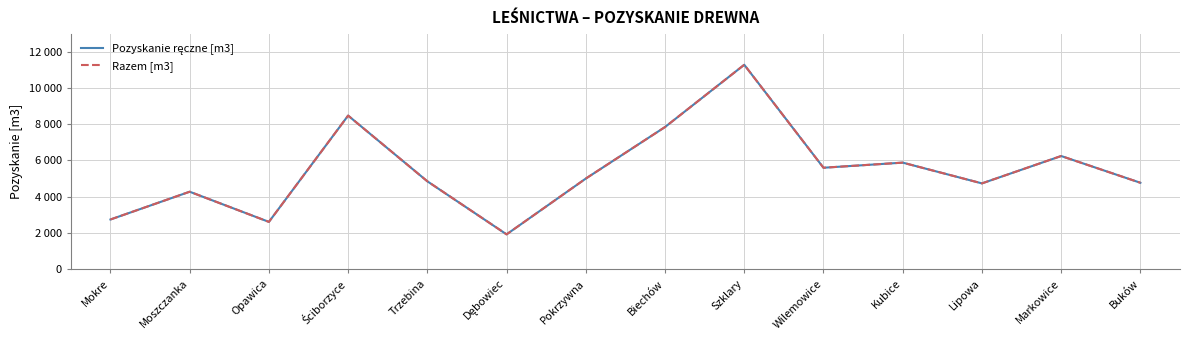

How many interior local valleys does the Razem [m3] series have?

4